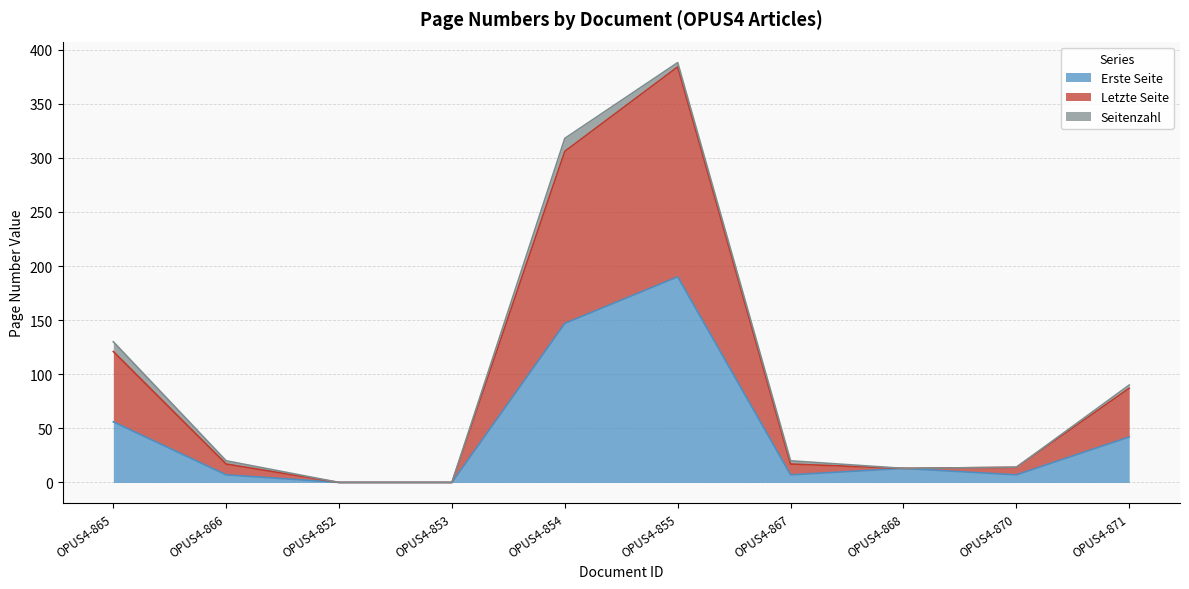

At which label is Erste Seite closest to 95?

OPUS4-865